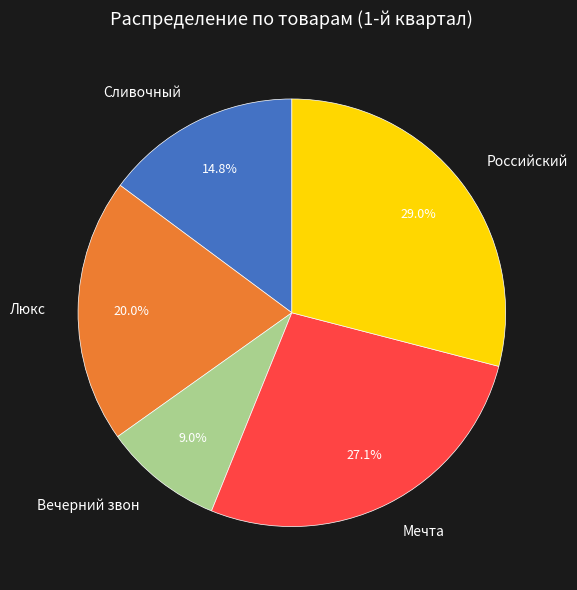

What percentage is the Люкс slice, to the nearest percent?

20%